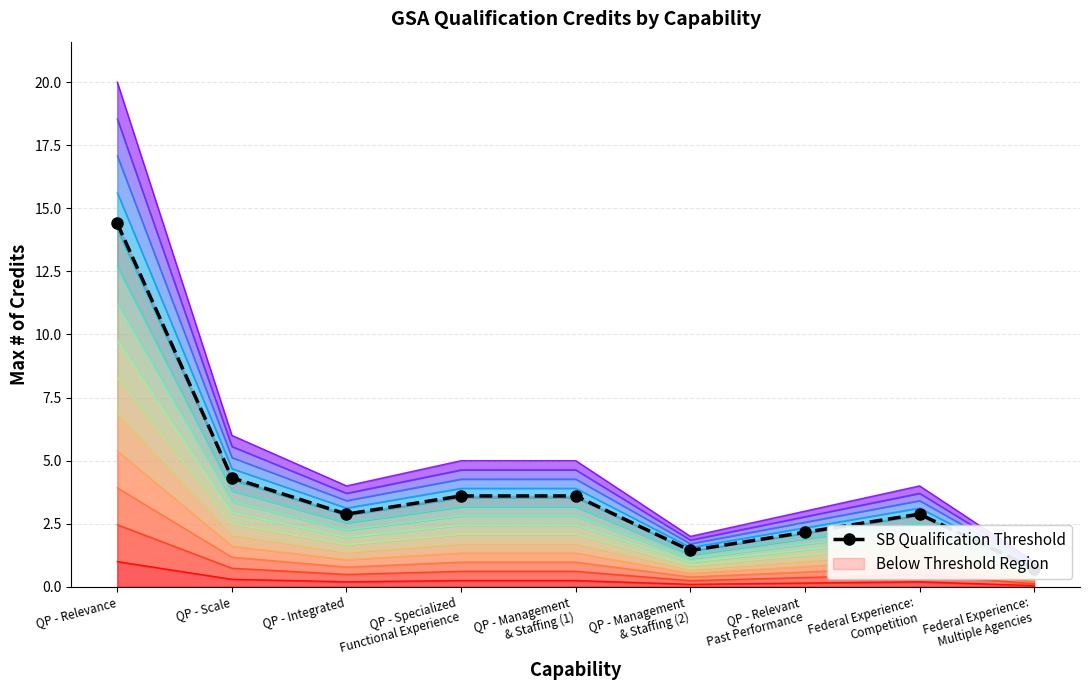

What is the sum of all values?

9.8